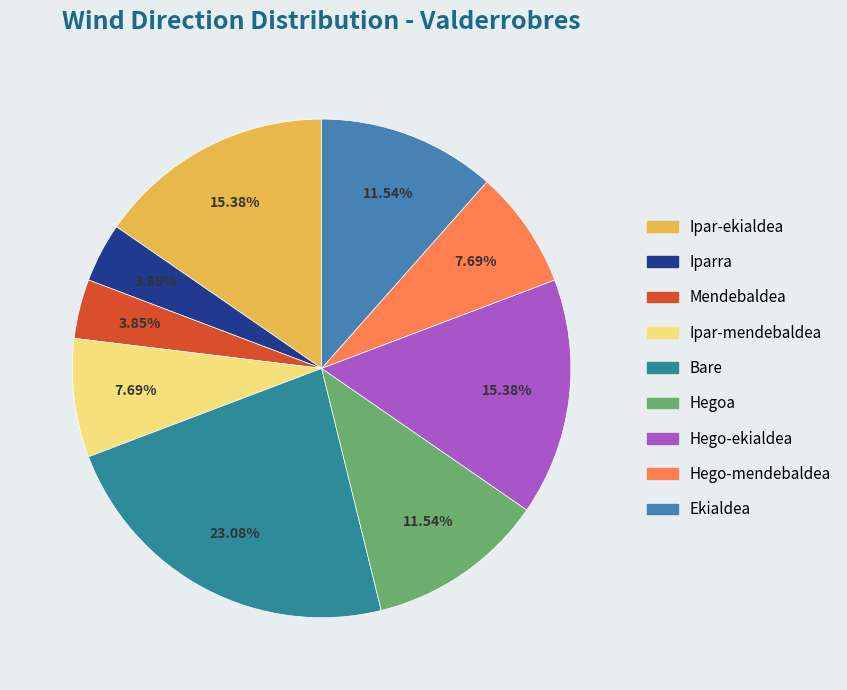

What percentage is the Bare slice, to the nearest percent?

23%